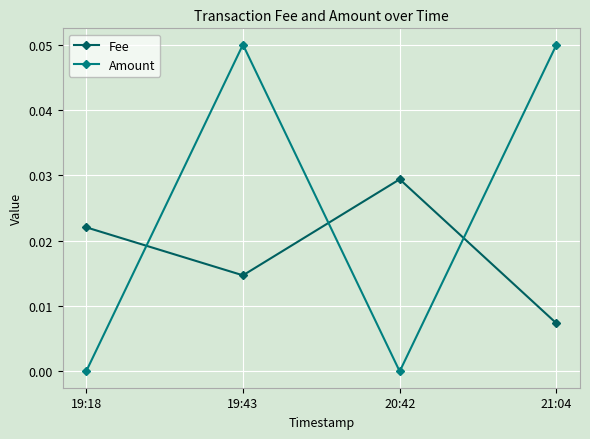

The value of Amount at 19:18 is 0.0. True or false?

True